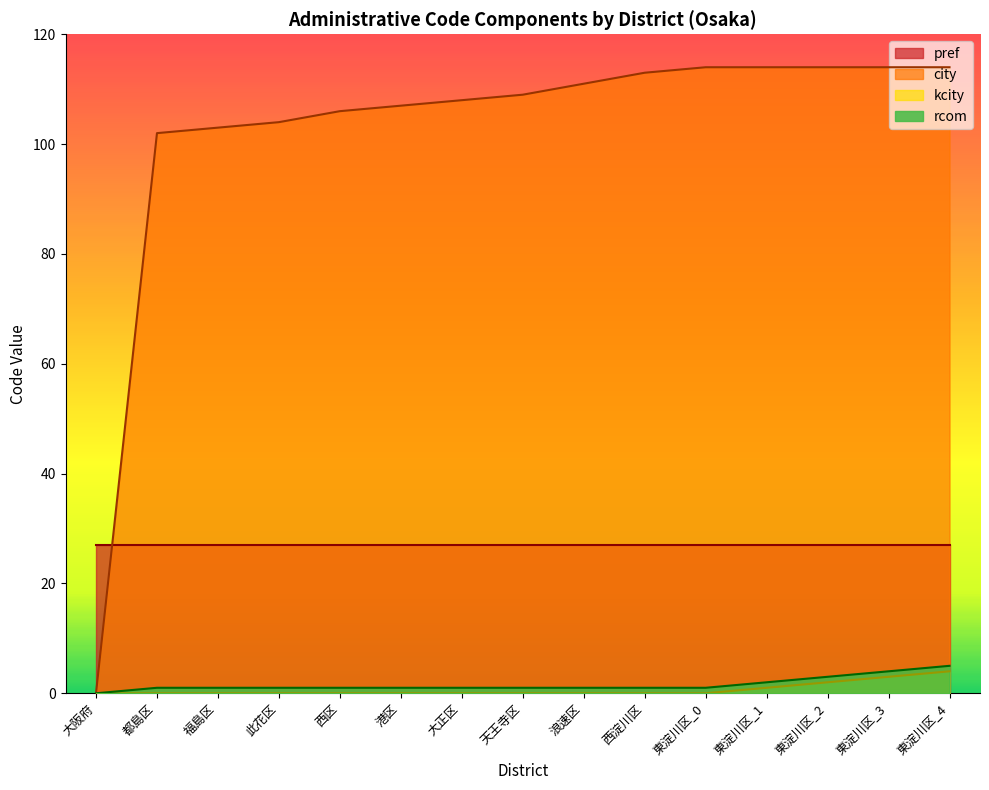

What is the difference between the city values at 東淀川区_2 and 港区?

7